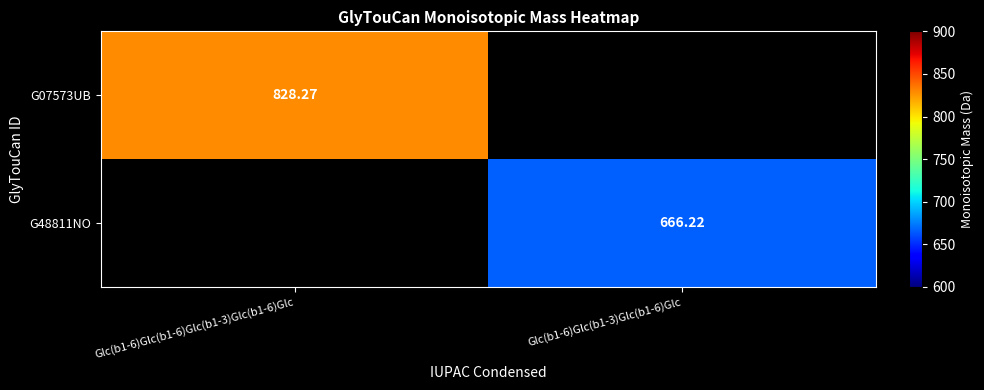

Is the value of G48811NO at Glc(b1-6)Glc(b1-3)Glc(b1-6)Glc greater than the value of G07573UB at Glc(b1-6)Glc(b1-6)Glc(b1-3)Glc(b1-6)Glc?

No